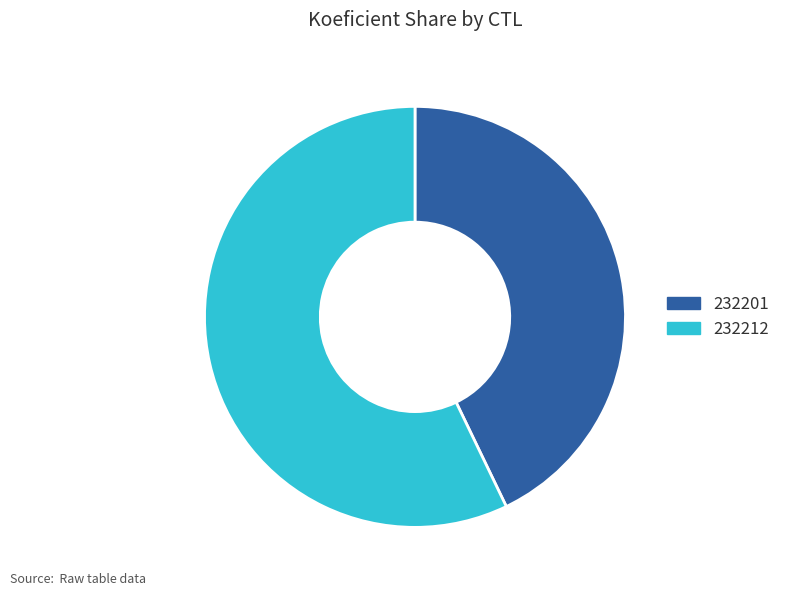

What is the smallest slice in the pie chart?

232201